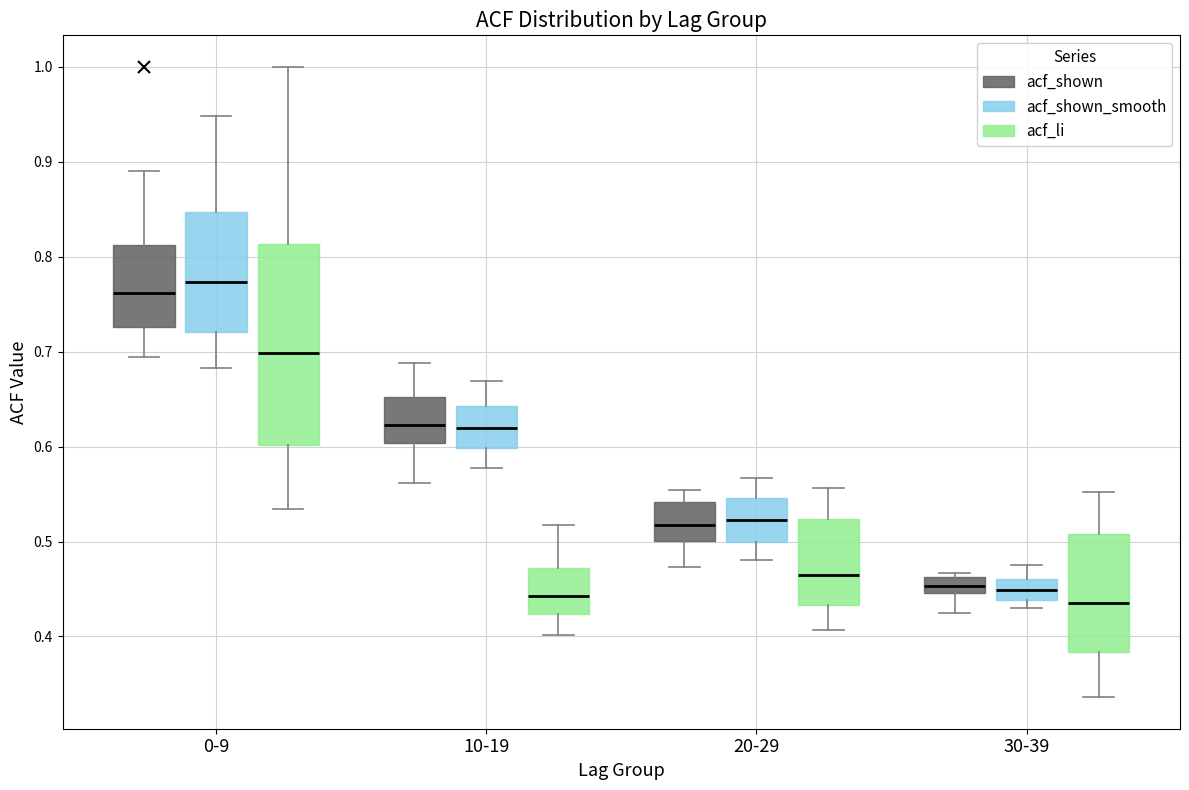

Where does the lower whisker of the box for 30-39 (acf_shown) end on the y-axis? The values are not printed on the chart, so give them approximately, as read against the axis.

0.43